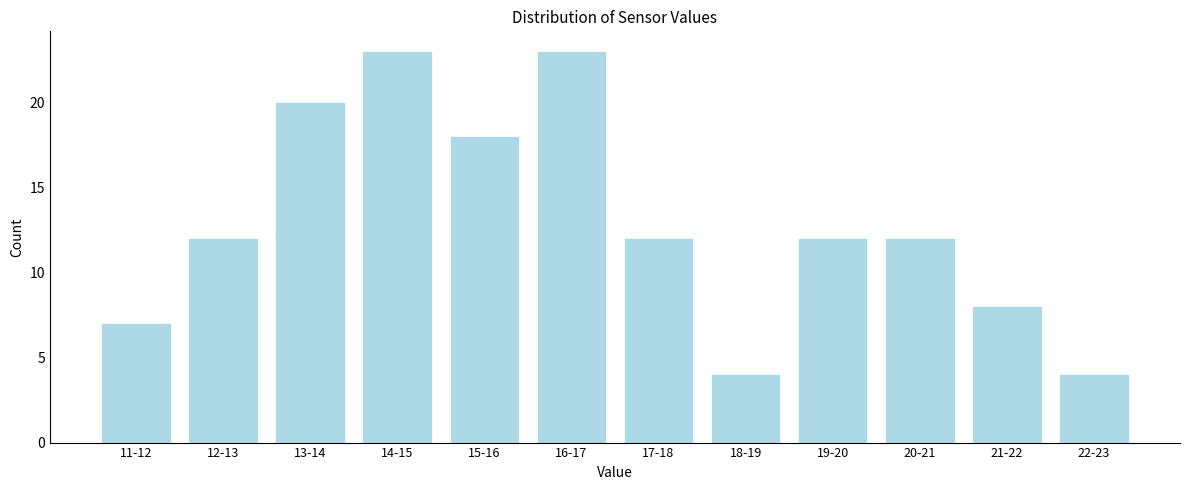

Reading left to right, list all the values displayed in this chart.

7	12	20	23	18	23	12	4	12	12	8	4